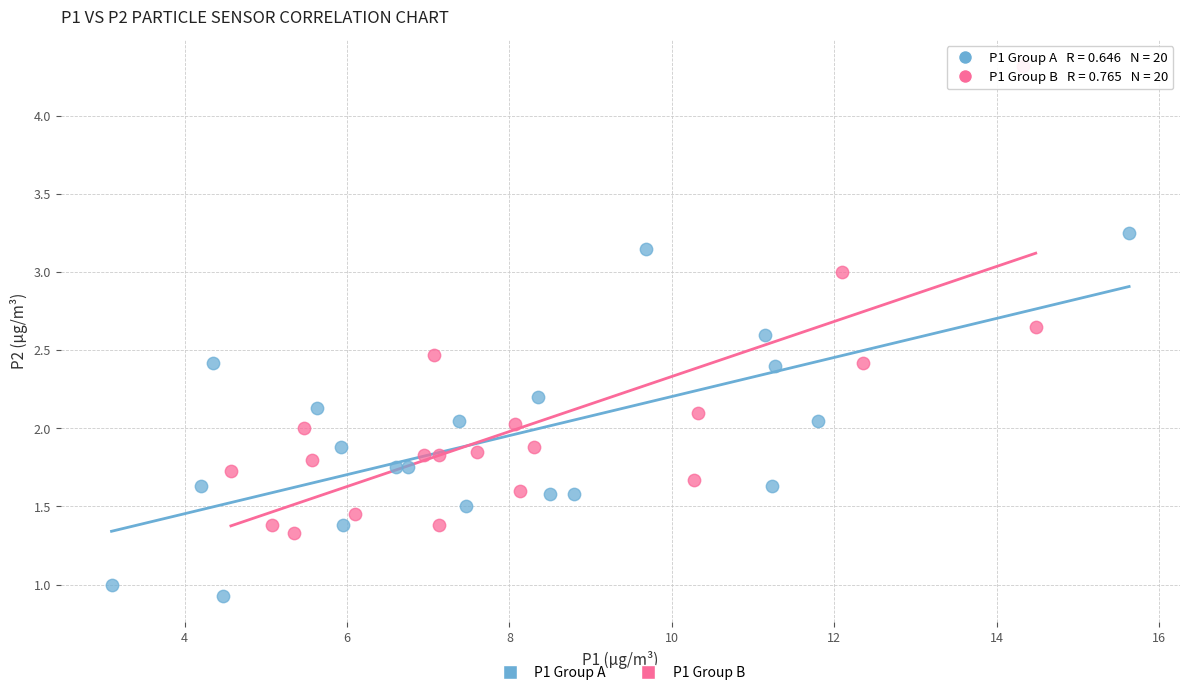

Which series contains the highest Y value?

P1 Group B